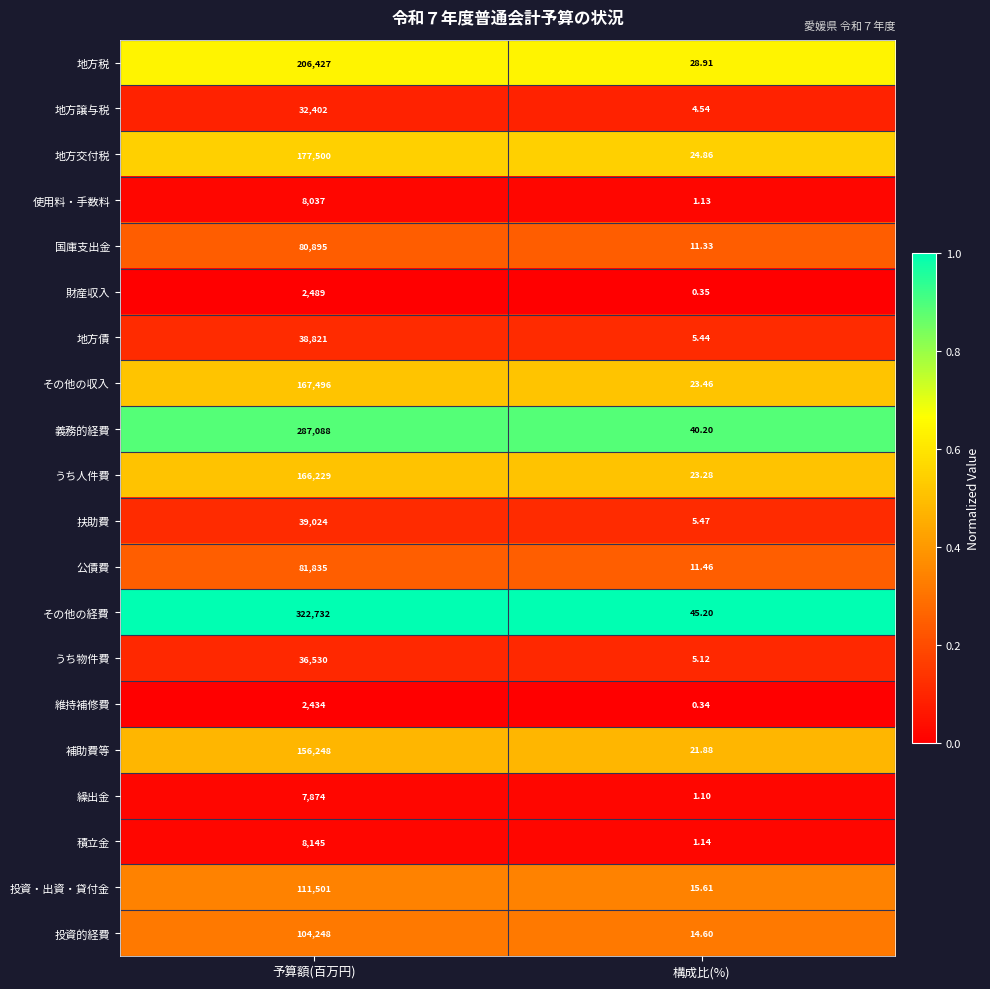

Which label corresponds to the smallest value in the chart?

構成比(%)